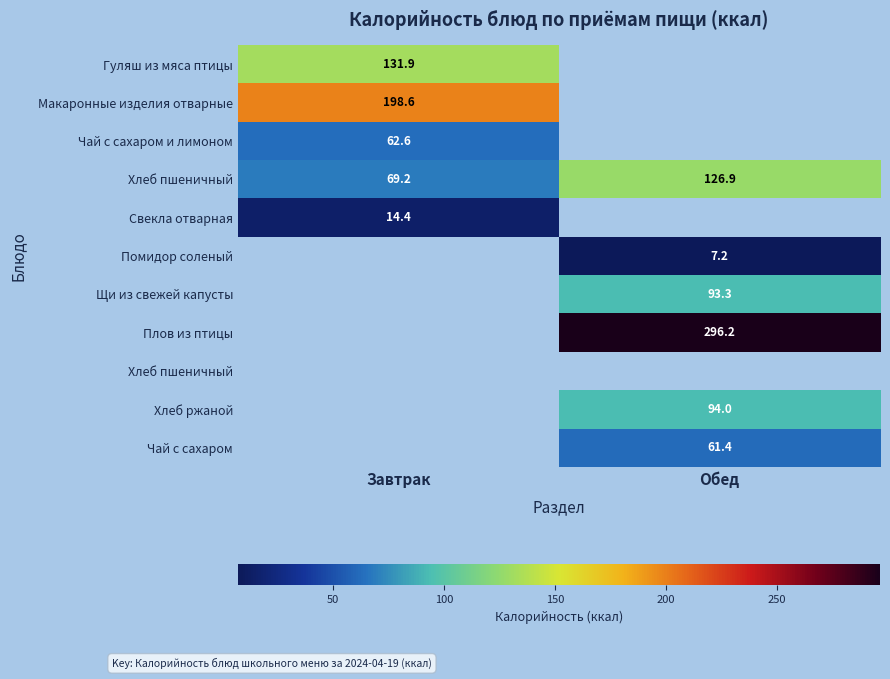

Count the number of categories in the chart.

2